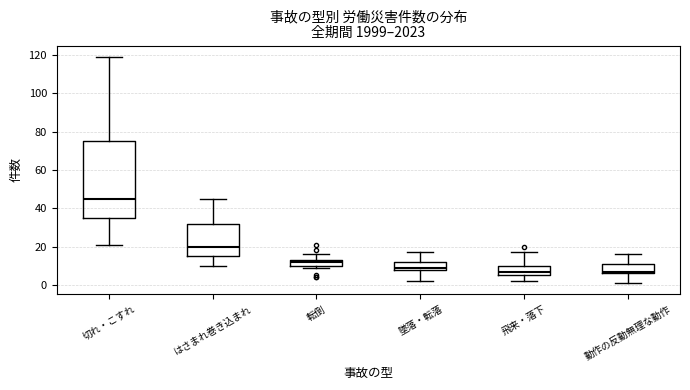

Reading left to right, read every box against the y-axis: the position of its median line, the range the box covers, and the ends of its whiskers. The values are not printed on the chart, so give them approximately, as read against the axis.

切れ・こすれ: median 46, box 36 to 76, whiskers 22 to 120
はさまれ巻き込まれ: median 20, box 16 to 32, whiskers 10 to 46
転倒: median 12, box 10 to 14, whiskers 10 (just below the box's lower edge) to 16
墜落・転落: median 10, box 8 to 12, whiskers 2 to 18
飛来・落下: median 8, box 6 to 10, whiskers 2 to 18
動作の反動無理な動作: median 8, box 6 to 12, whiskers 2 to 16